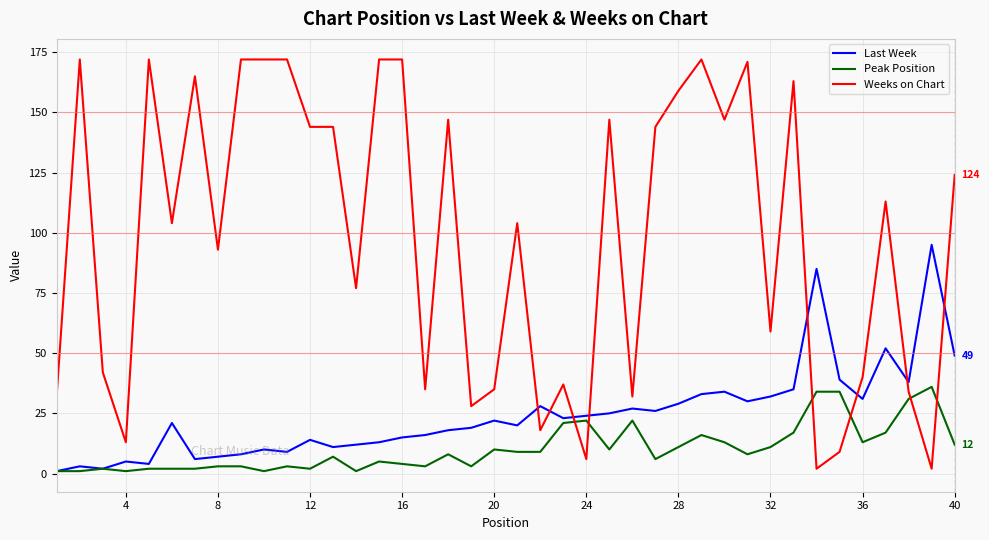

Does the chart have visible grid lines?

Yes